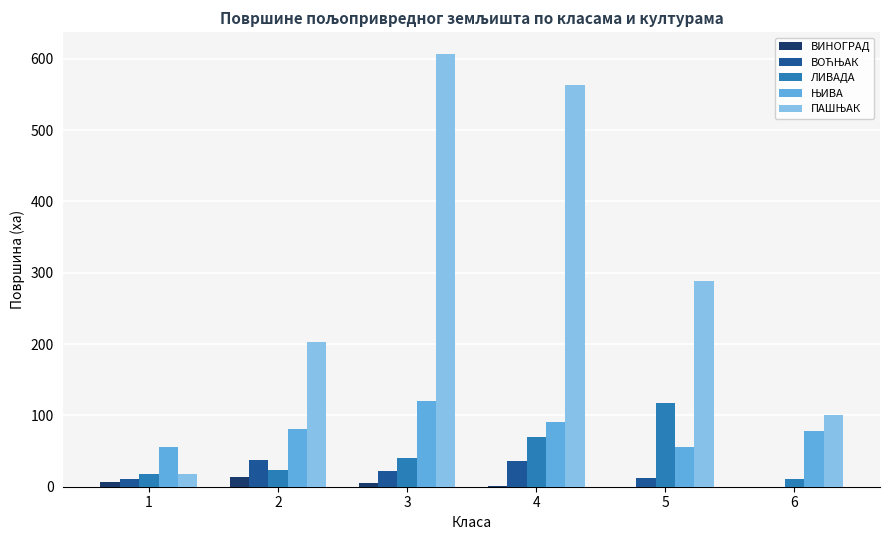

What is the spread (max minus min) of values at 5?

288.4